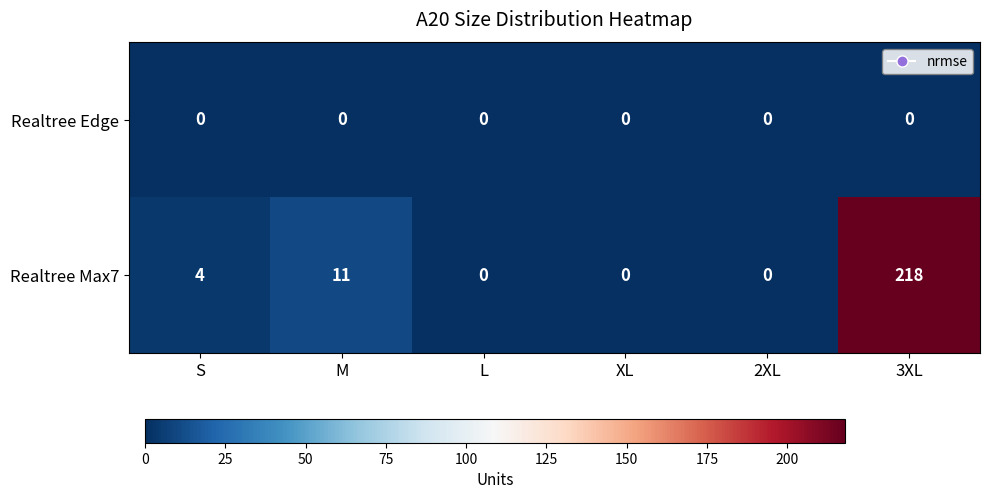

Which category has the highest value across all series?

3XL